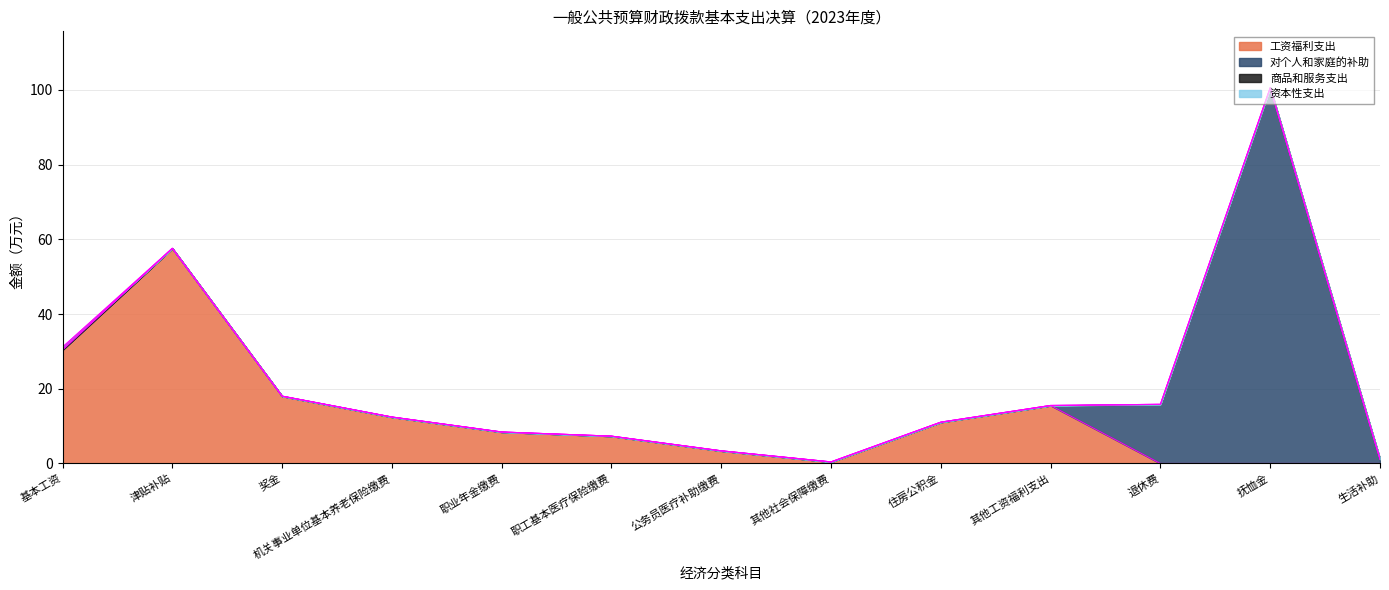

True or false: 工资福利支出 and 资本性支出 intersect in this chart.

False